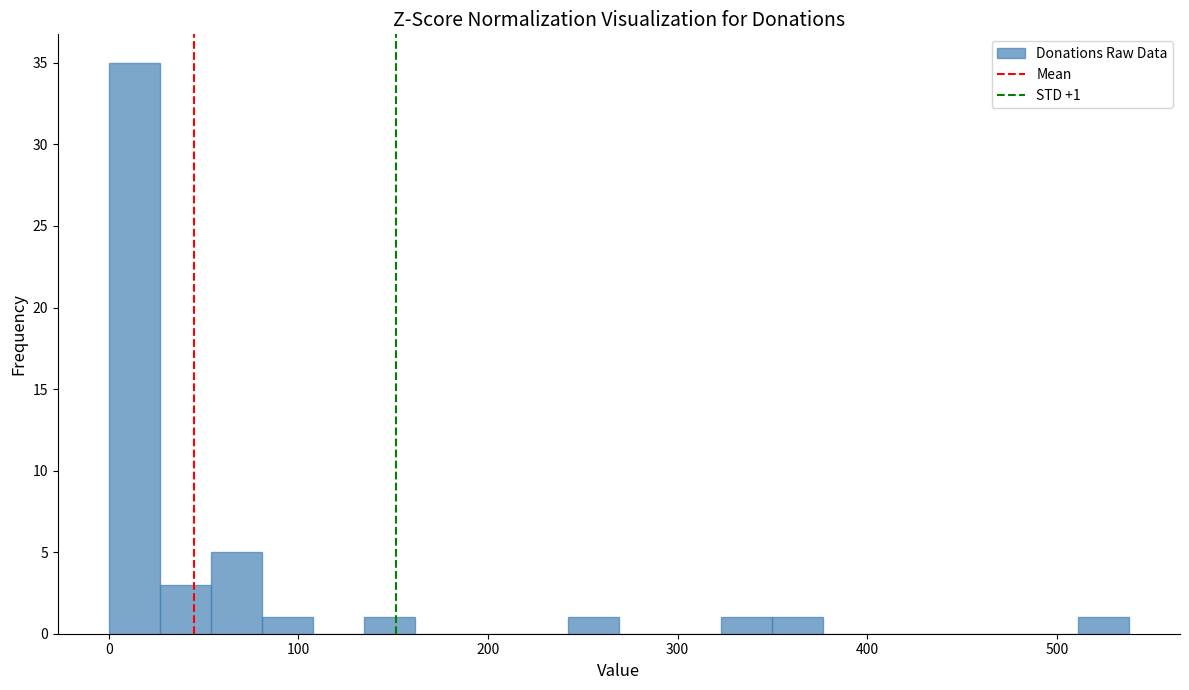

Around what value on the x-axis is the tallest bar? Give the approximate position of its centre, as read against the axis.

10